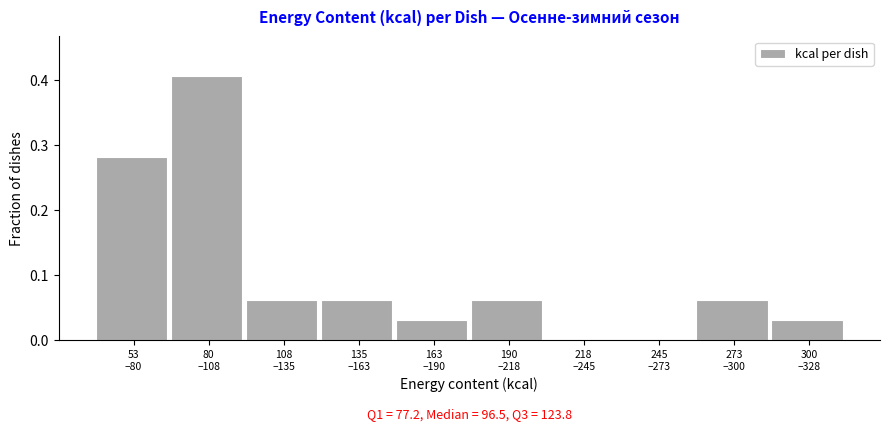

Count the number of data series in this chart.

1